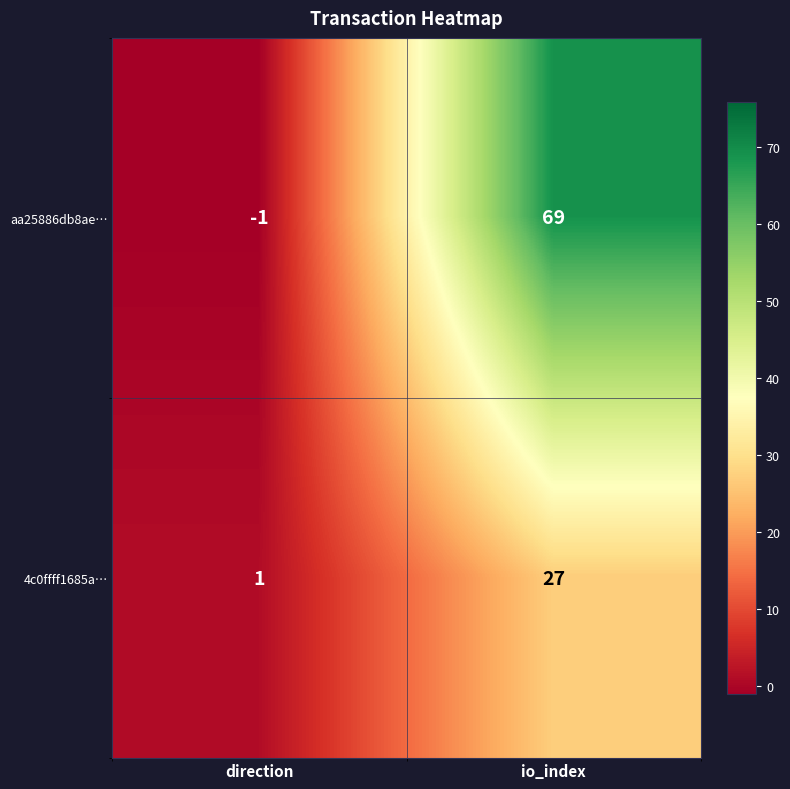

Rank the categories by aa25886db8ae… value from highest to lowest.

io_index, direction